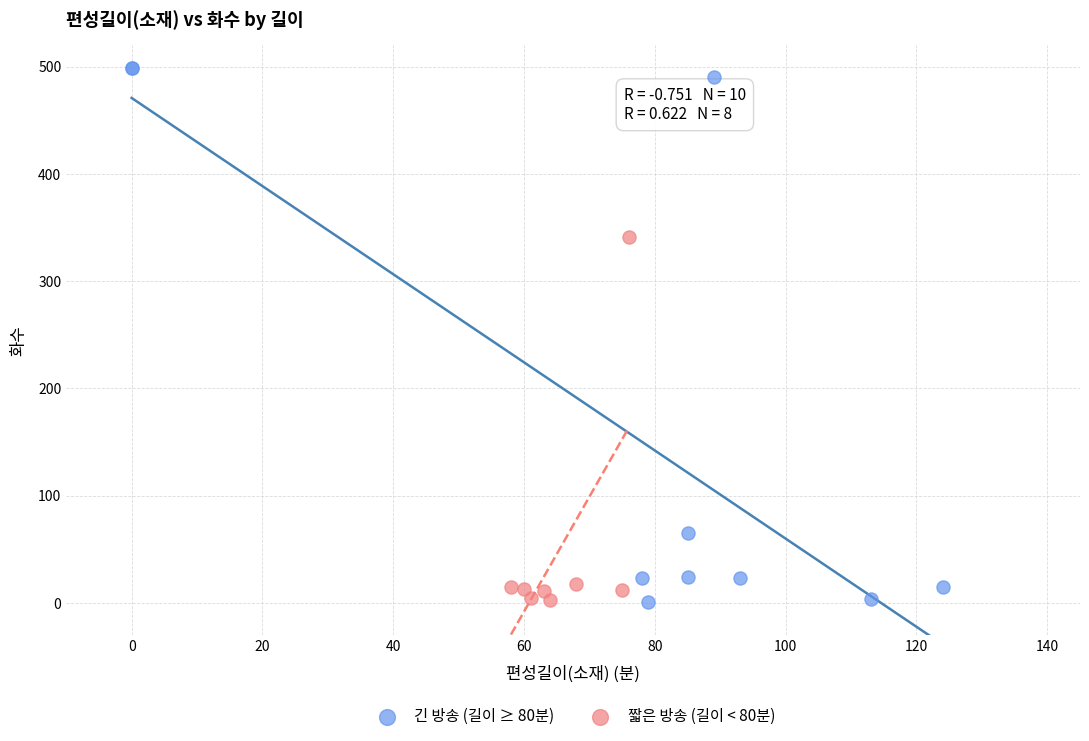

Which series has the largest Y range (max minus min)?

긴 방송 (길이 ≥ 80분)